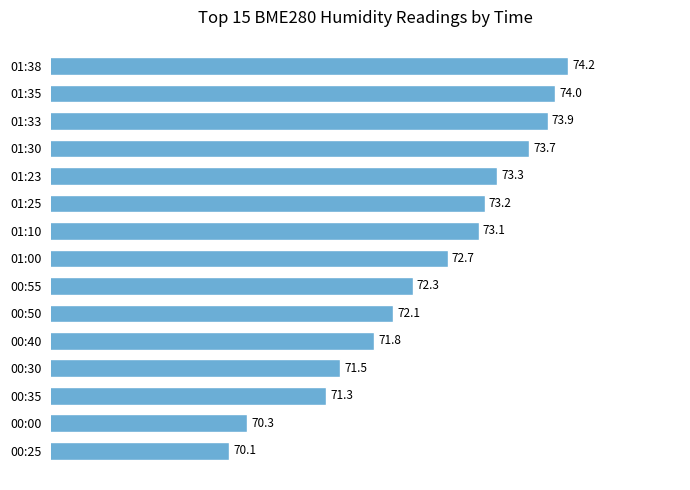

What is the value of the 5th bar from the top?

73.3